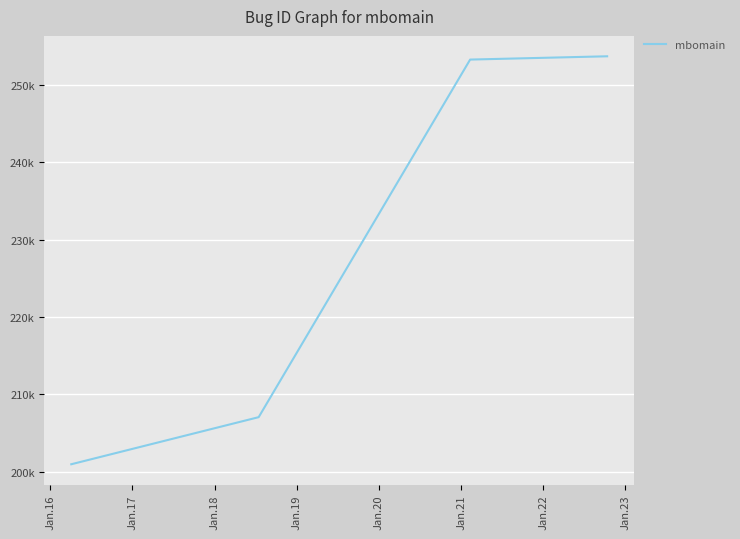

Does the chart display data point markers on the line(s)?

No